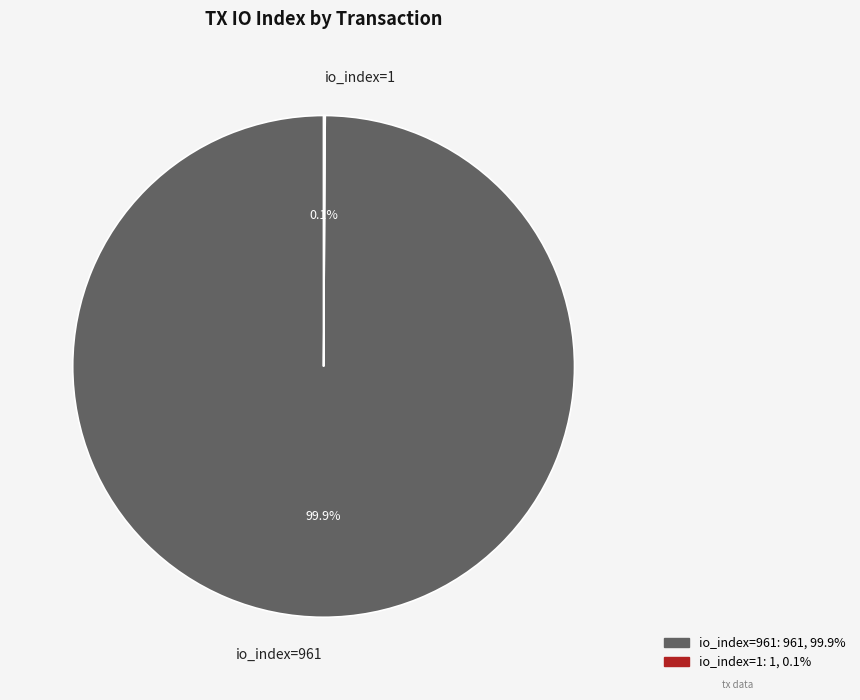

What percentage is NOT represented by io_index=961?

0.1%